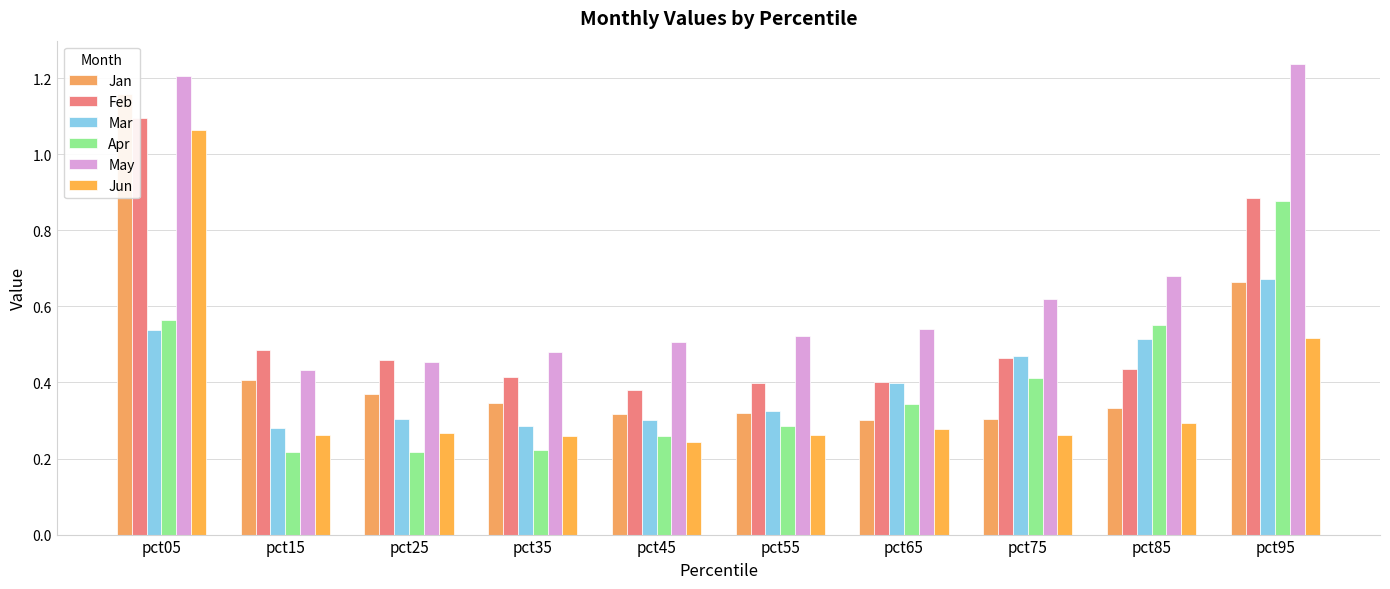

What is the maximum value for May?

1.2